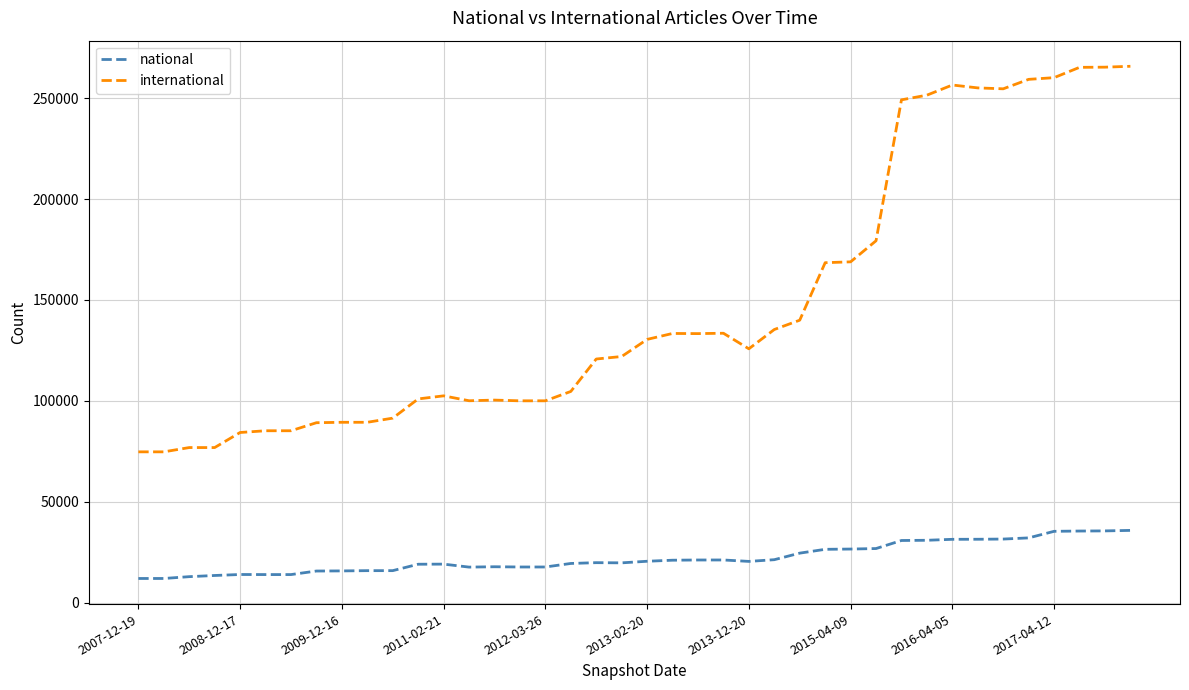

List the series in order of their overall mean, highest first.

international, national